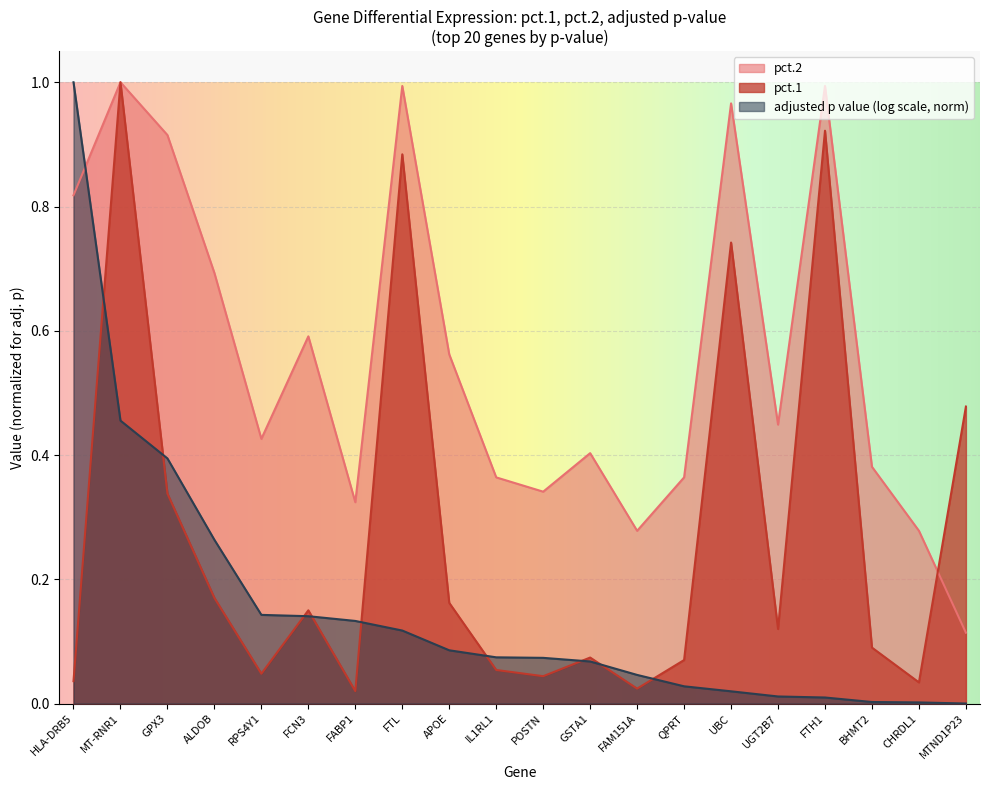

True or false: pct.2 has a value of 1.0 at UBC.

True